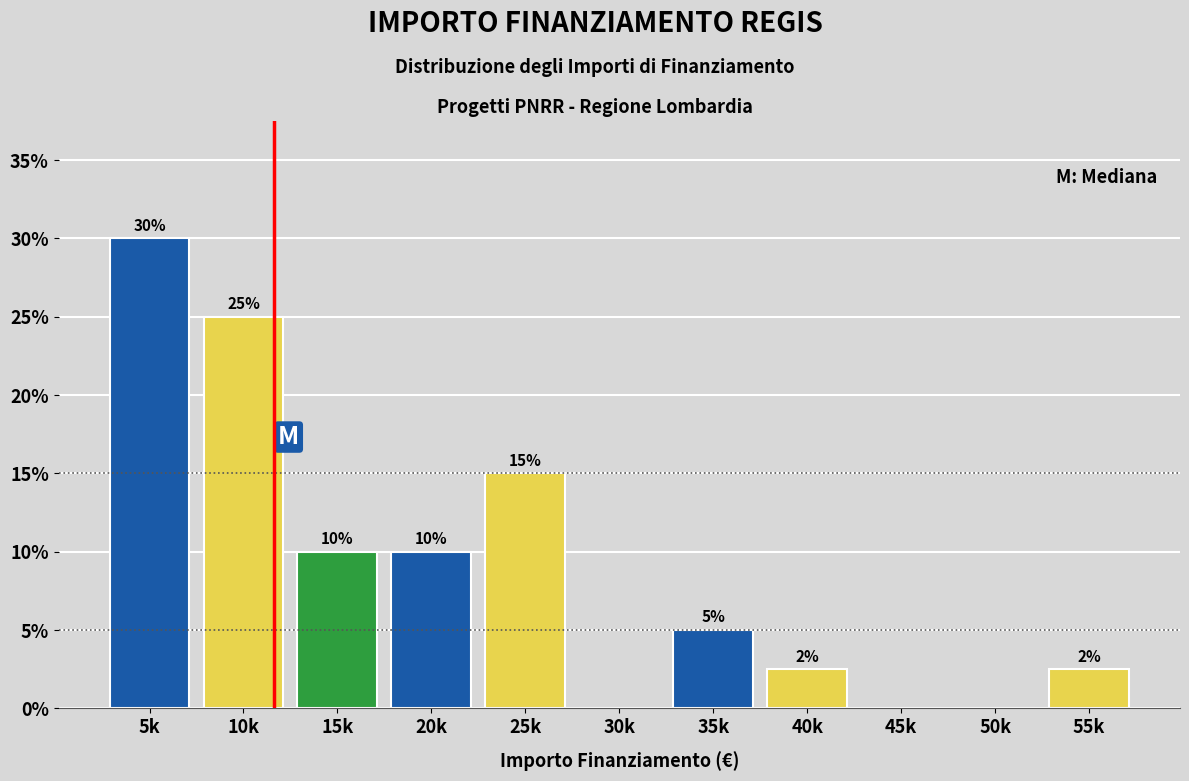

Approximately how many times larger is the value at 20k compared to 10k?

0.4